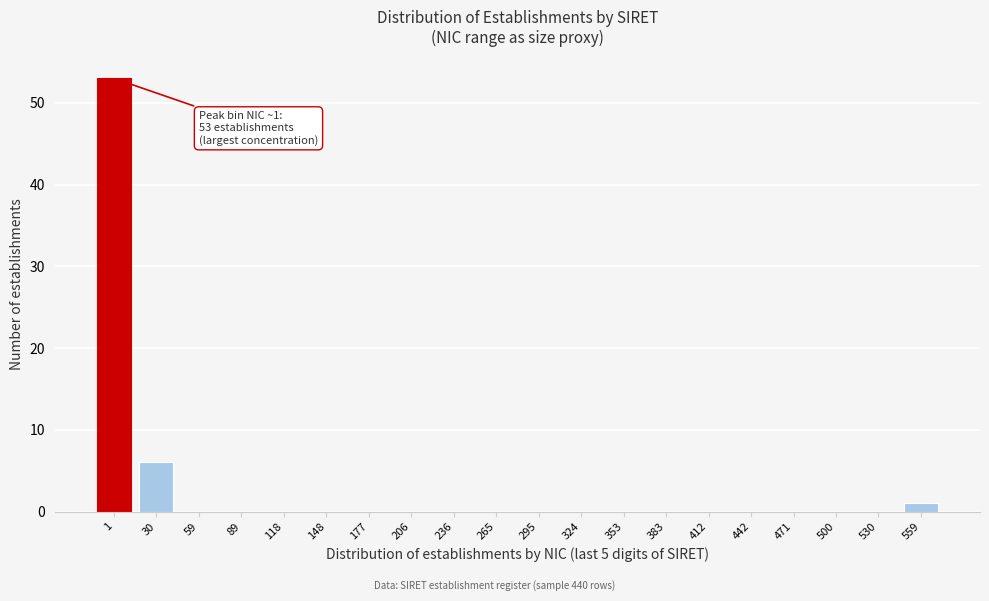

Reading left to right, what are all the values shown in this chart?

1=53	30=6	59=0	89=0	118=0	148=0	177=0	206=0	236=0	265=0	295=0	324=0	353=0	383=0	412=0	442=0	471=0	500=0	530=0	559=1